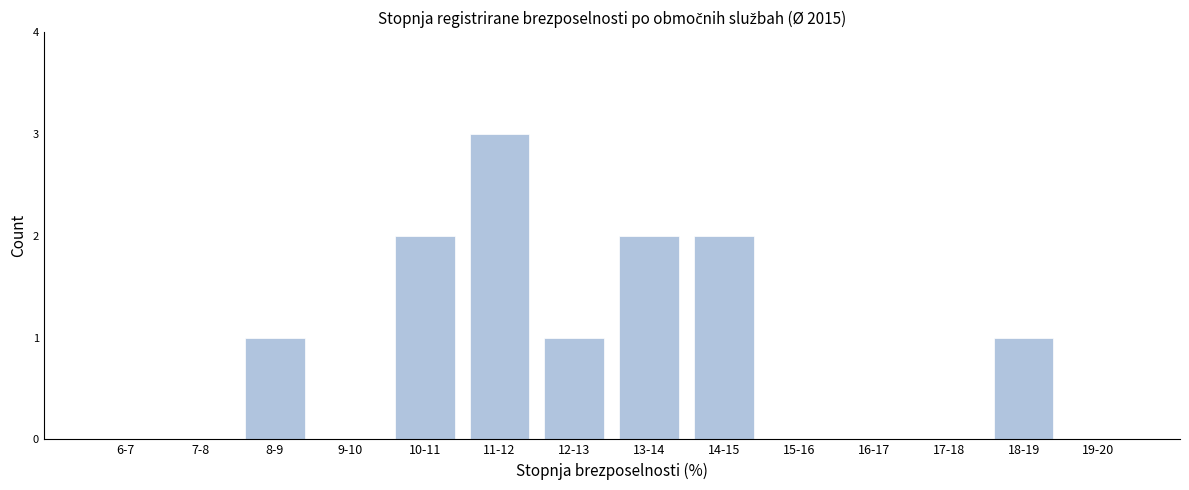

Reading left to right, list all the values displayed in this chart.

6-7=0	7-8=0	8-9=1	9-10=0	10-11=2	11-12=3	12-13=1	13-14=2	14-15=2	15-16=0	16-17=0	17-18=0	18-19=1	19-20=0